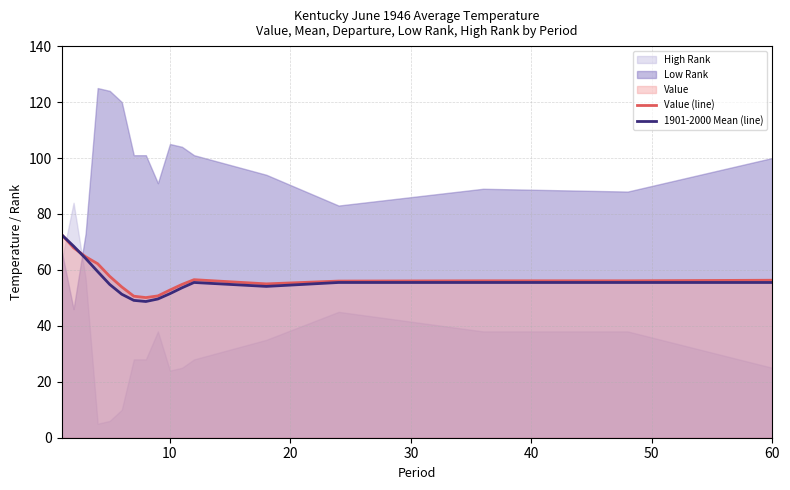

How many categories are shown in the chart?

17